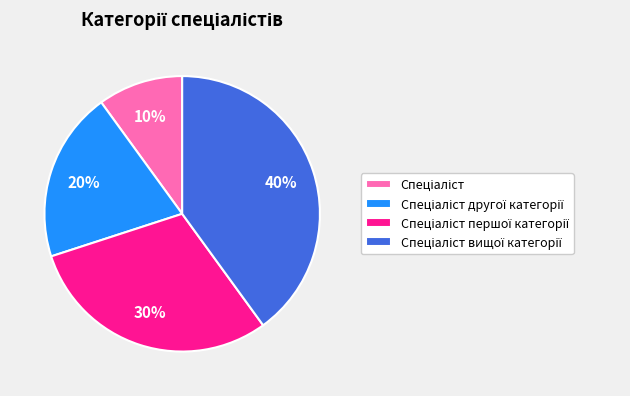

To the nearest percent, what is the average slice percentage?

25%